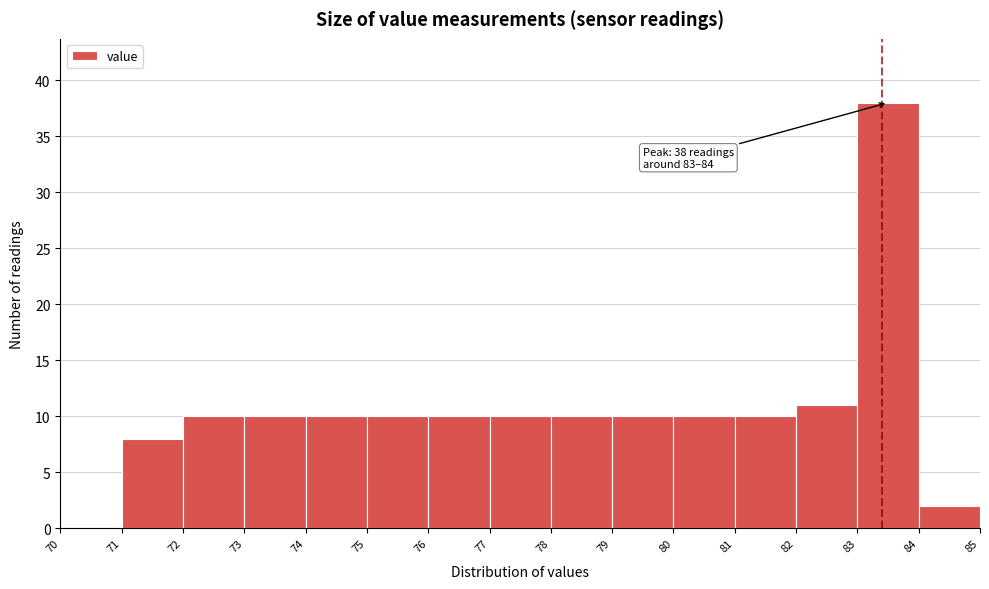

Over which range of the x-axis is the bar tallest?

83 to 84